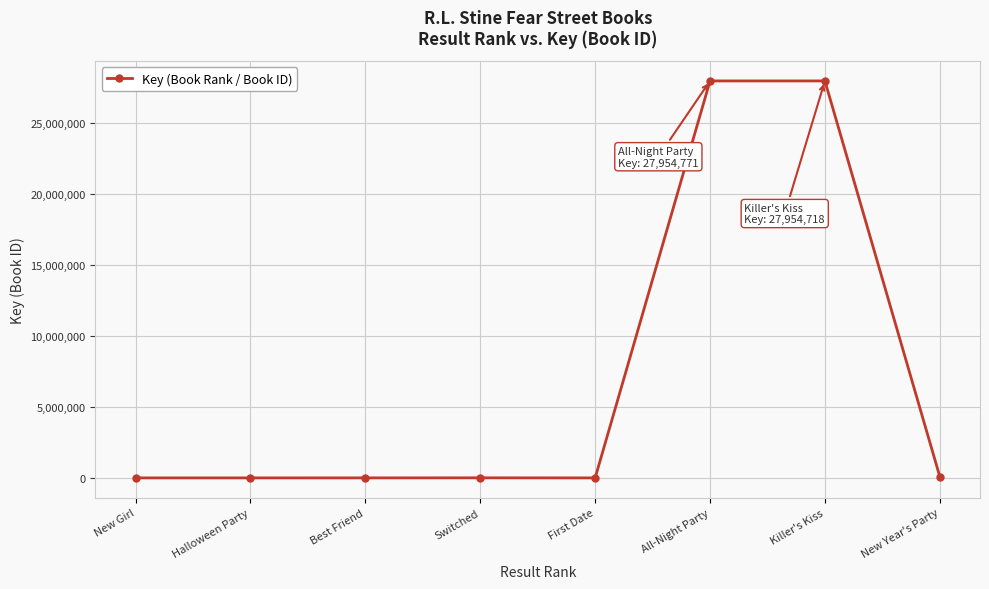

What is the label of the 4th point from the left?

Switched